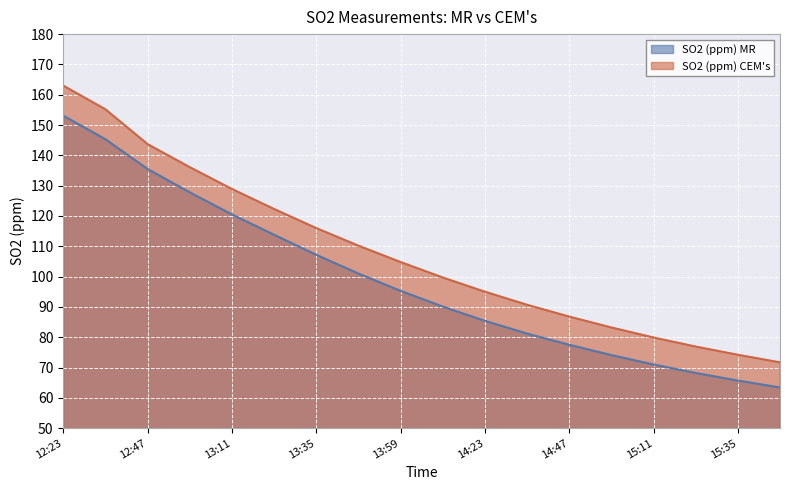

Which category has the lowest value across all series?

15:47